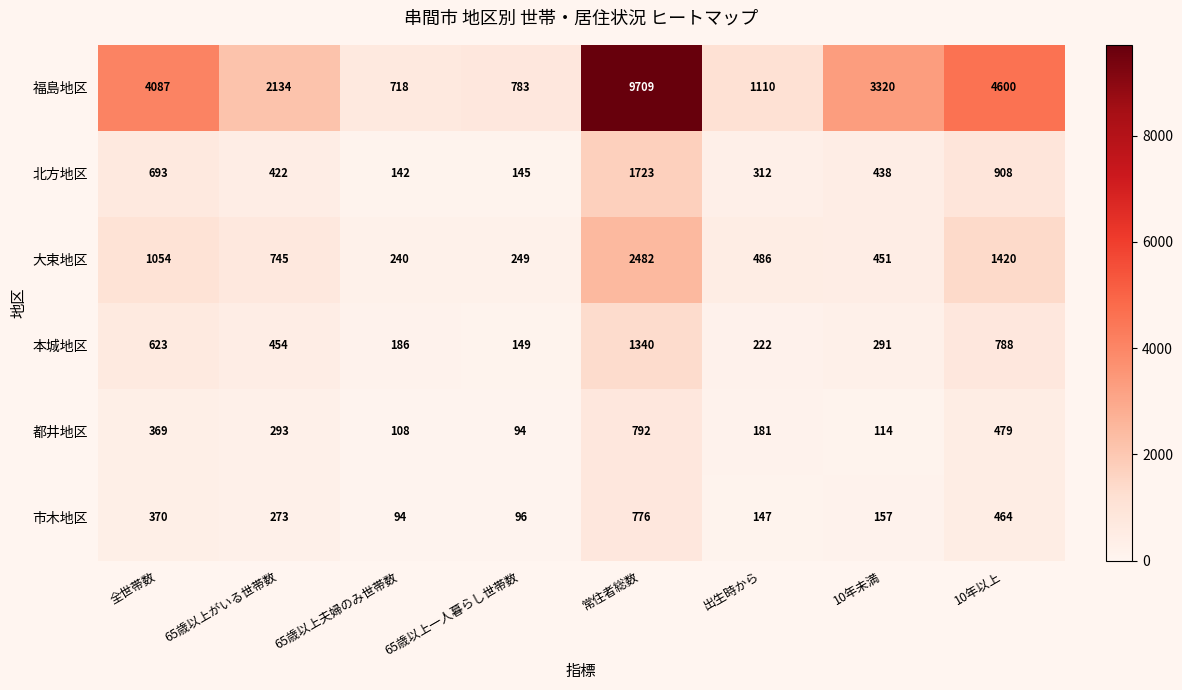

What is the sum of all 本城地区 values?

4053